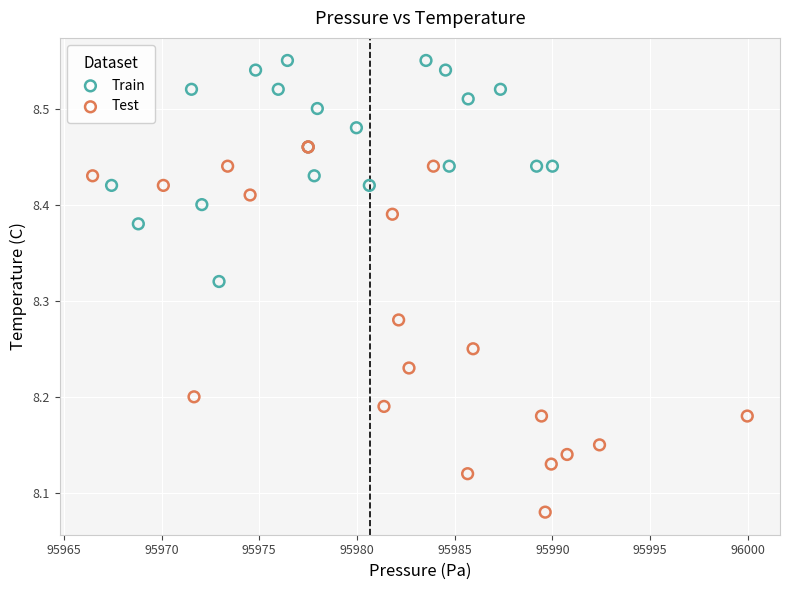

What are all the series names shown in the legend?

Train, Test